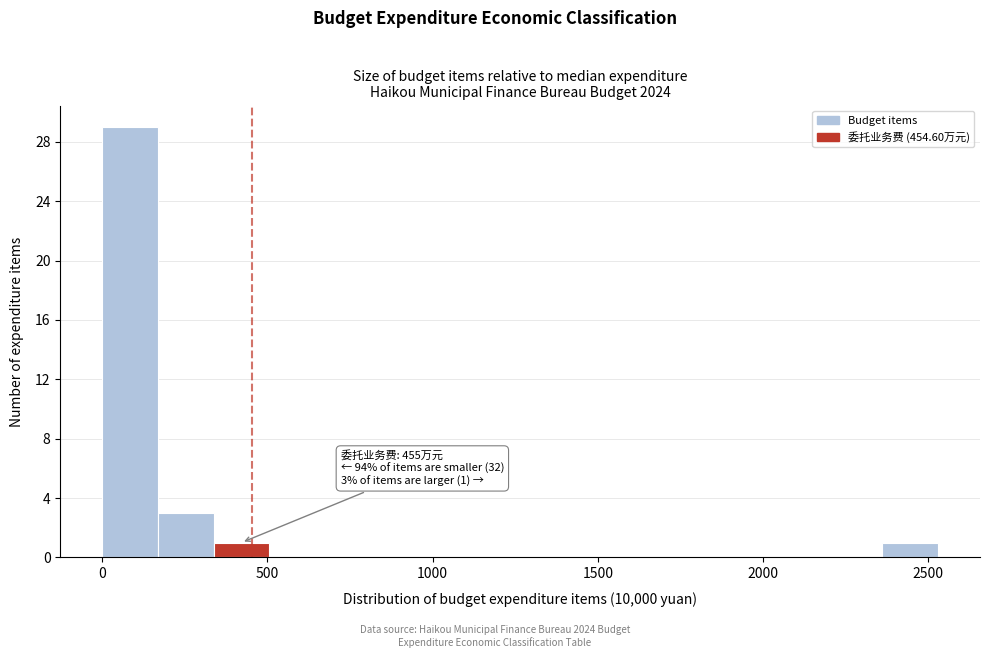

Around what value on the x-axis is the tallest bar? Give the approximate position of its centre, as read against the axis.

100